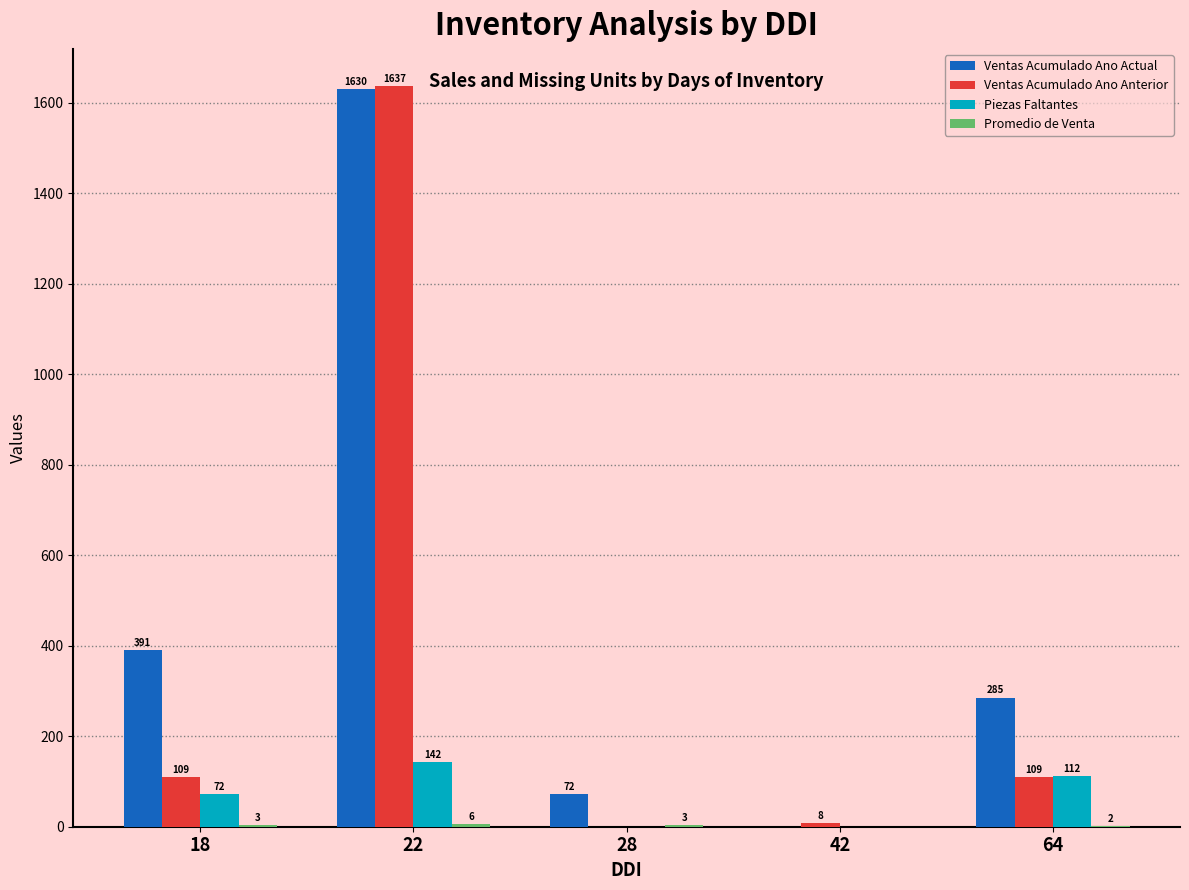

How many values in Ventas Acumulado Ano Anterior are above zero?

4